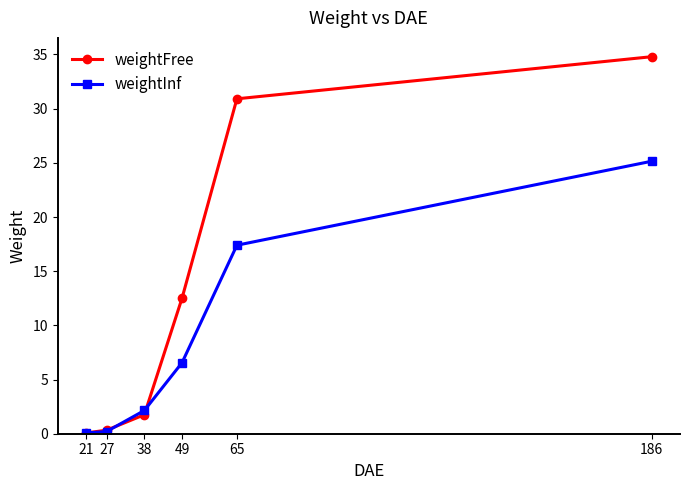

What is the sum of the weightInf values at 186 and 38?

27.3